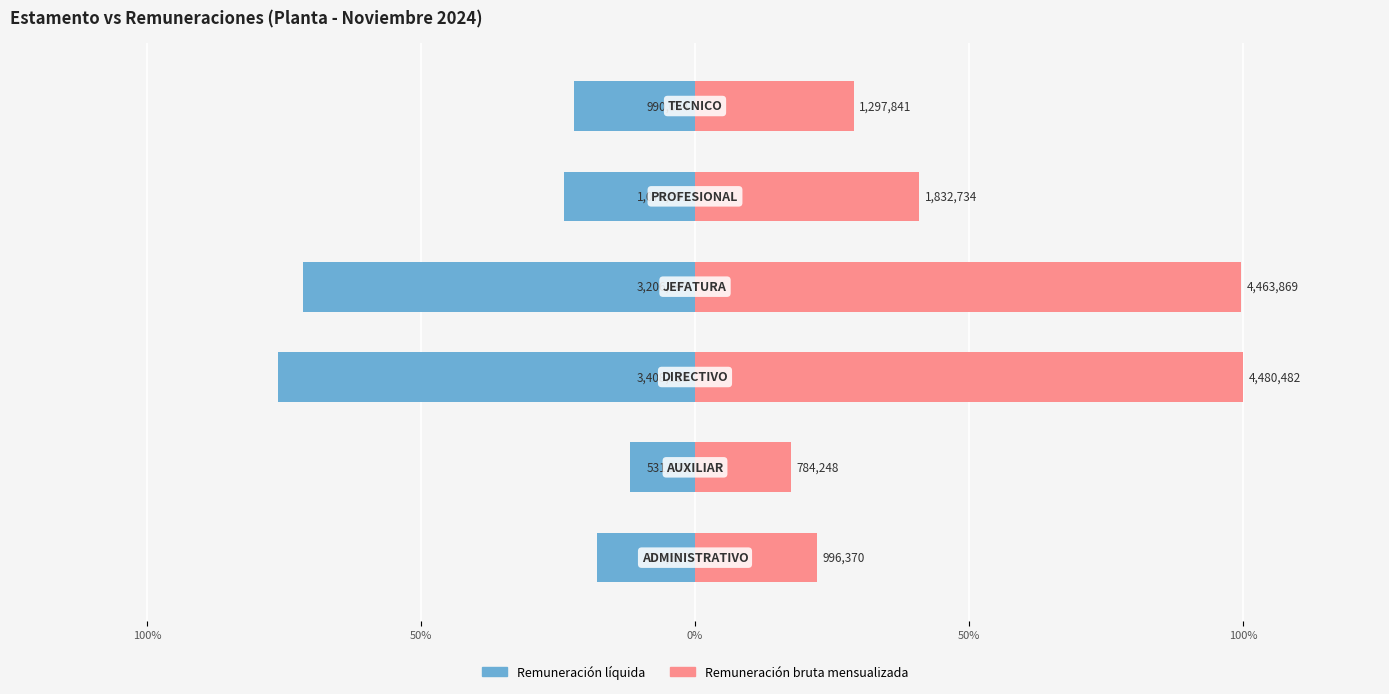

Between 100% and 50%, which series saw the biggest shift?

Remuneración líquida